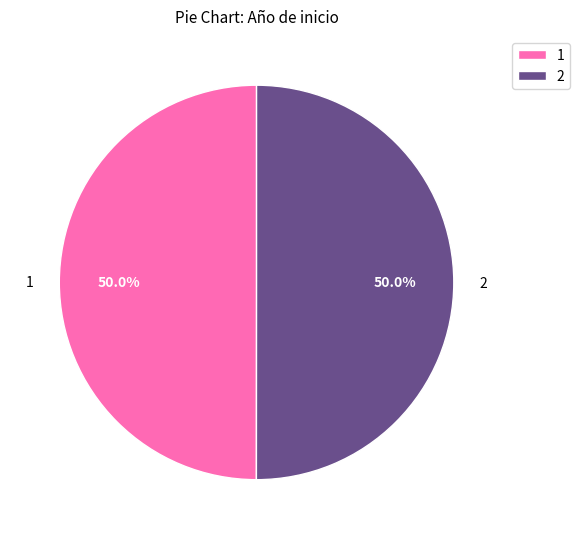

Do 2 and 1 together represent more than half of the pie?

Yes